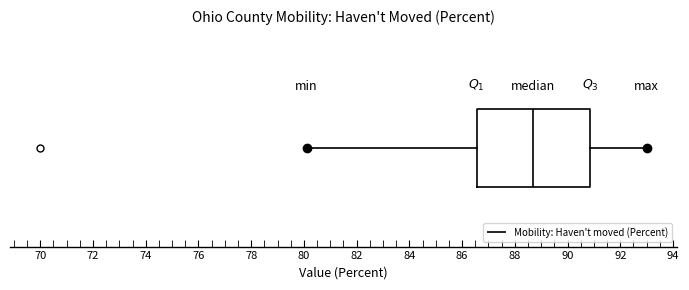

Transcribe this box plot: give where the median line is, the range the box spans, and where the two whiskers end, as read against the x-axis. The values are not printed on the chart, so give them approximately, as read against the axis.

median 88.8, box 86.6 to 90.8, whiskers 80.4 to 93.0